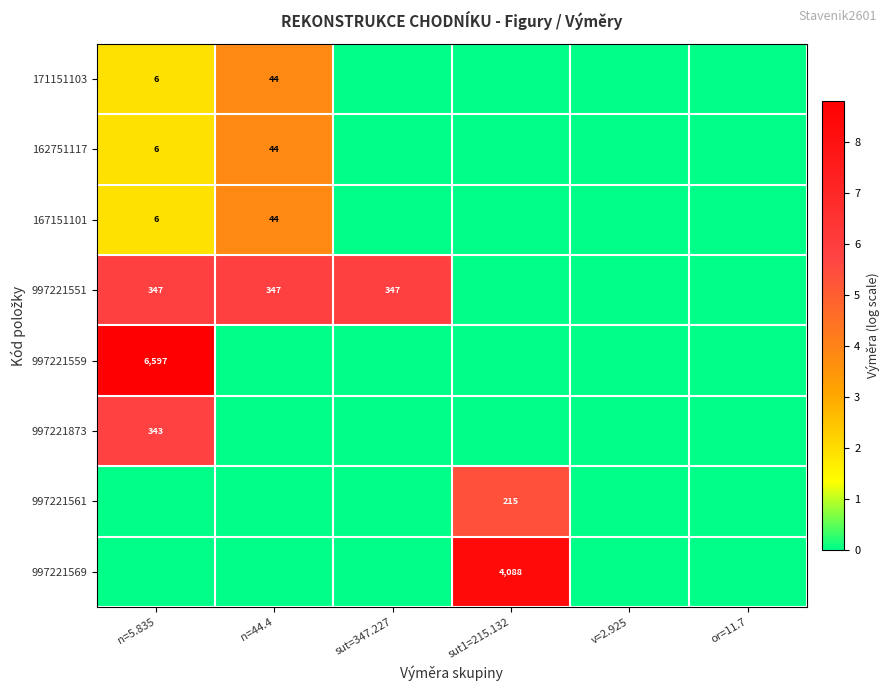

True or false: 171151103 has a value of 8 at n=5.835.

False